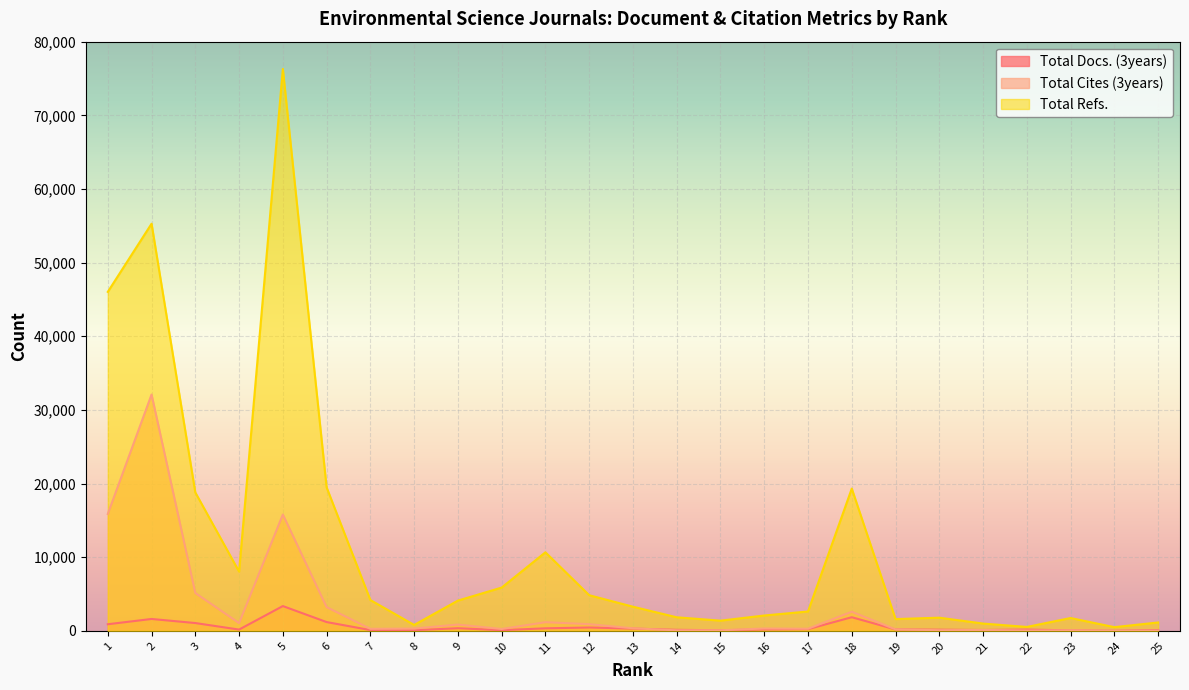

List the series in order of their peak value, lowest first.

Total Docs. (3years), Total Cites (3years), Total Refs.